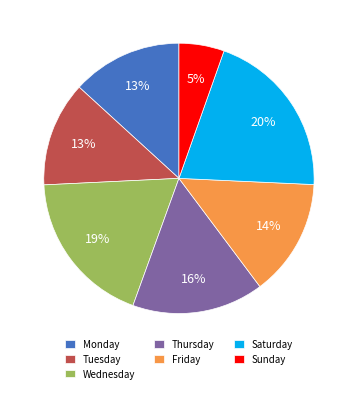

Combined, do Tuesday and Sunday account for over 50%?

No